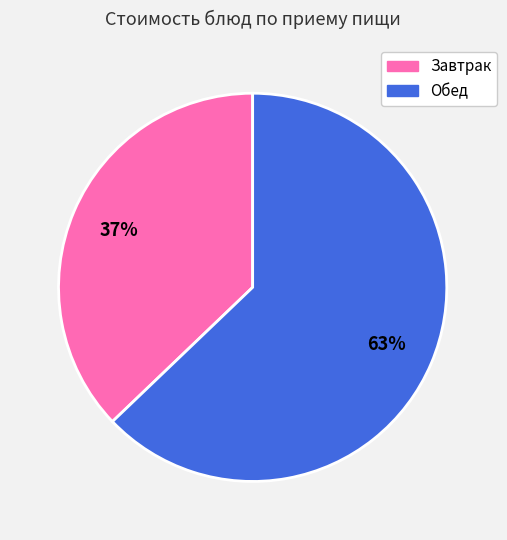

Is there any slice that represents more than half of the pie?

Yes